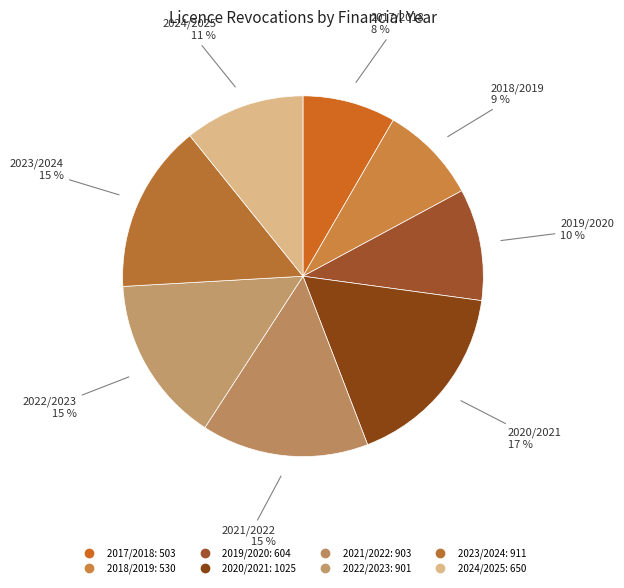

True or false: 2019/2020 accounts for 10% of the total.

True